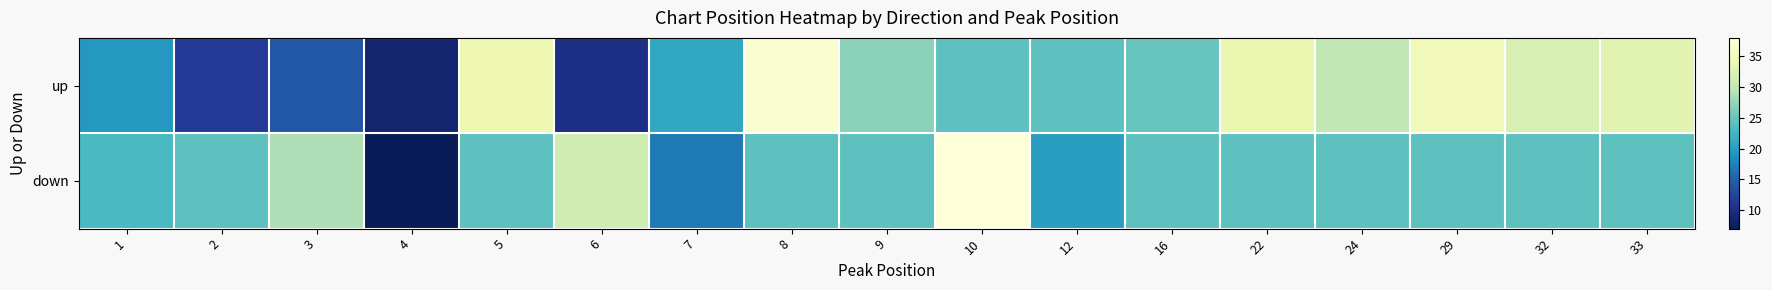

Which series changed the most between 4 and 10?

down